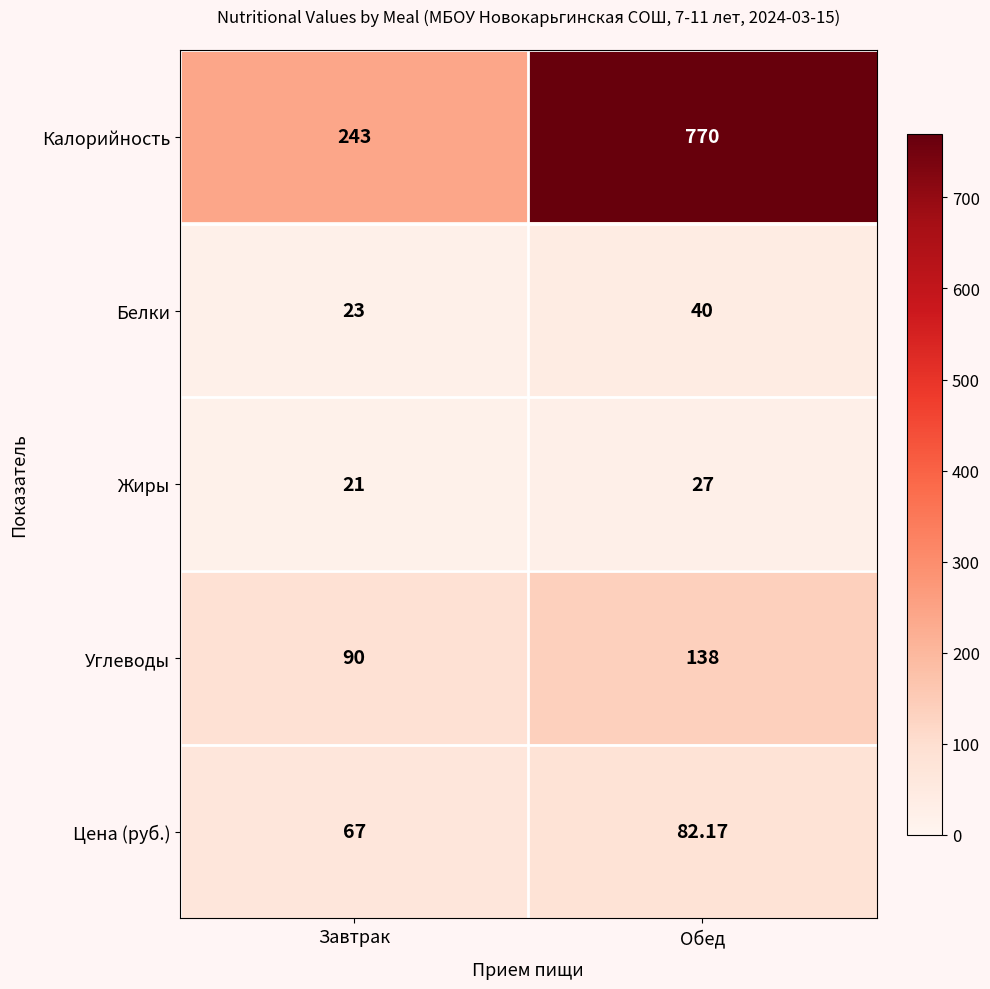

Which category has the lowest value in the Углеводы series?

Завтрак